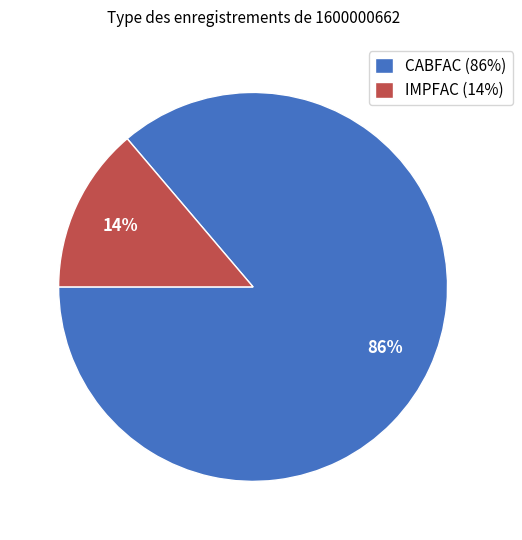

Which category has the smallest portion of the pie?

IMPFAC